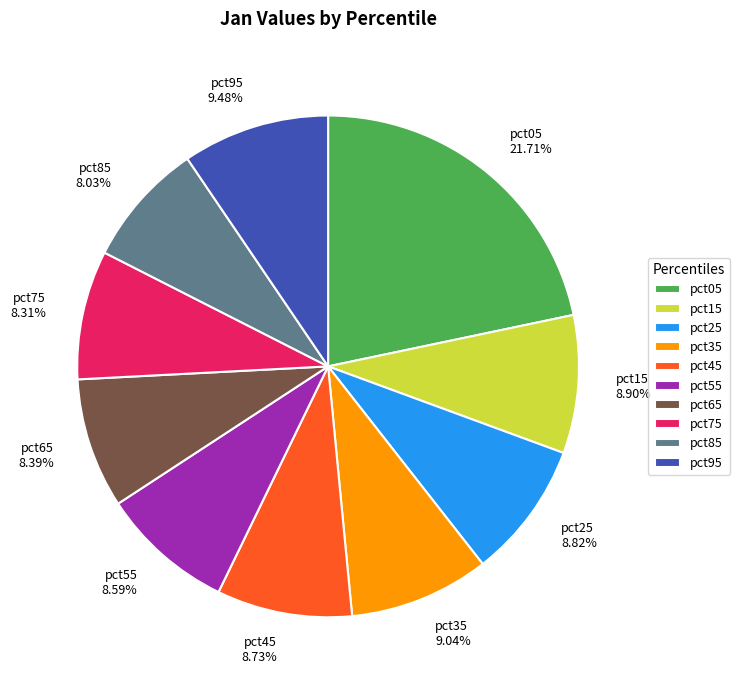

Which category has the biggest portion of the pie?

pct05